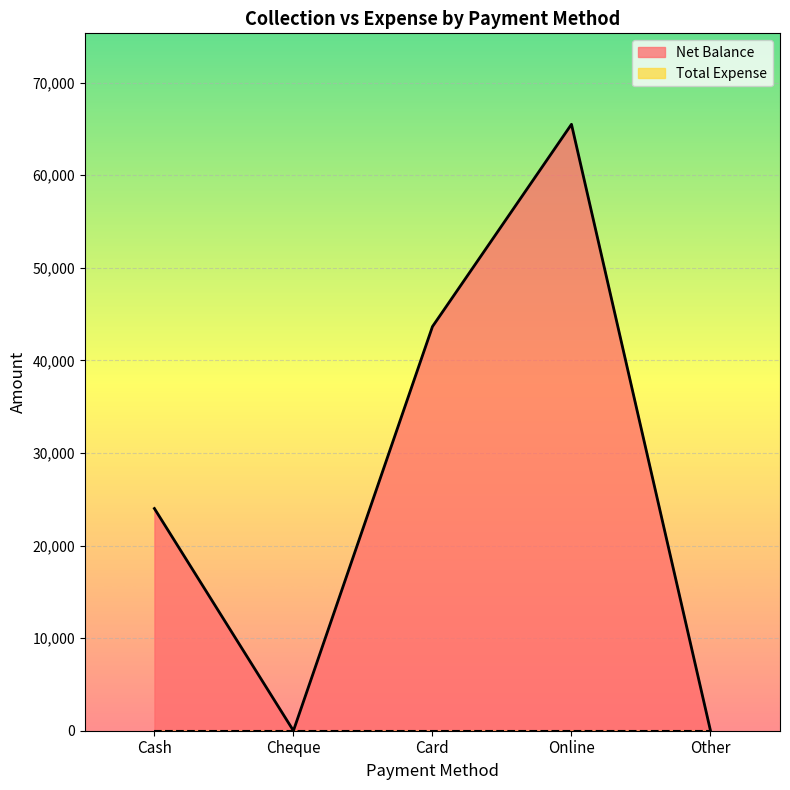

How many interior local valleys (lower than both neighbors) does the data have?

1